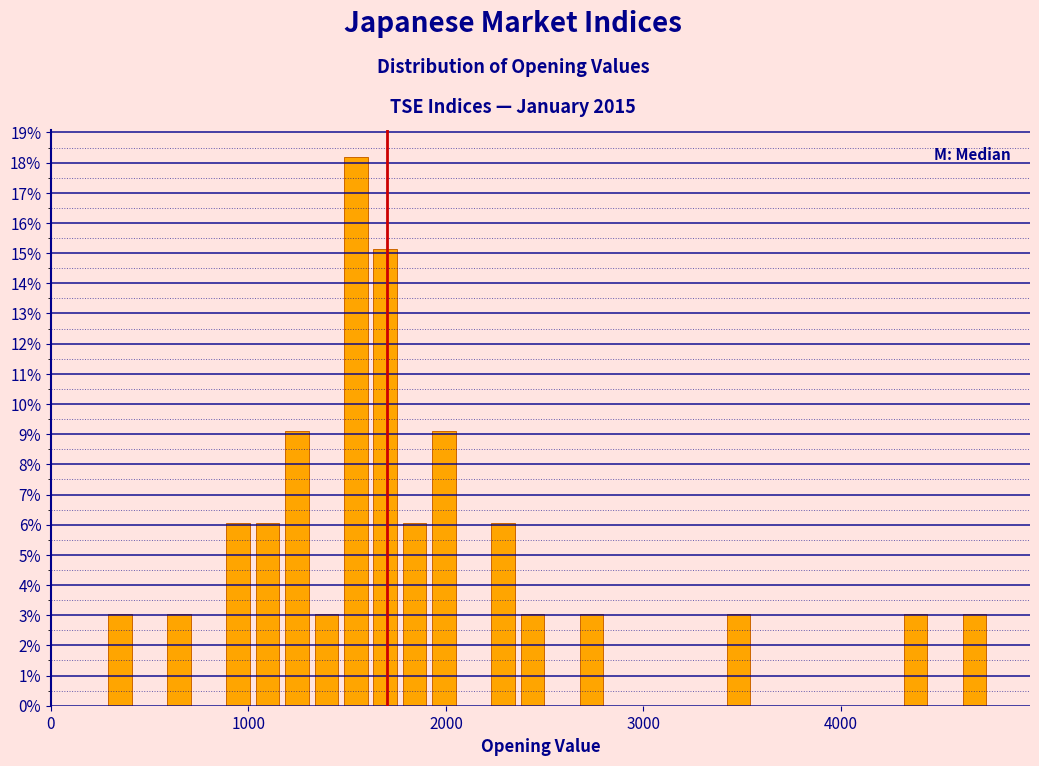

Read against the x-axis, roughly where is the centre of the tallest bar?

1500